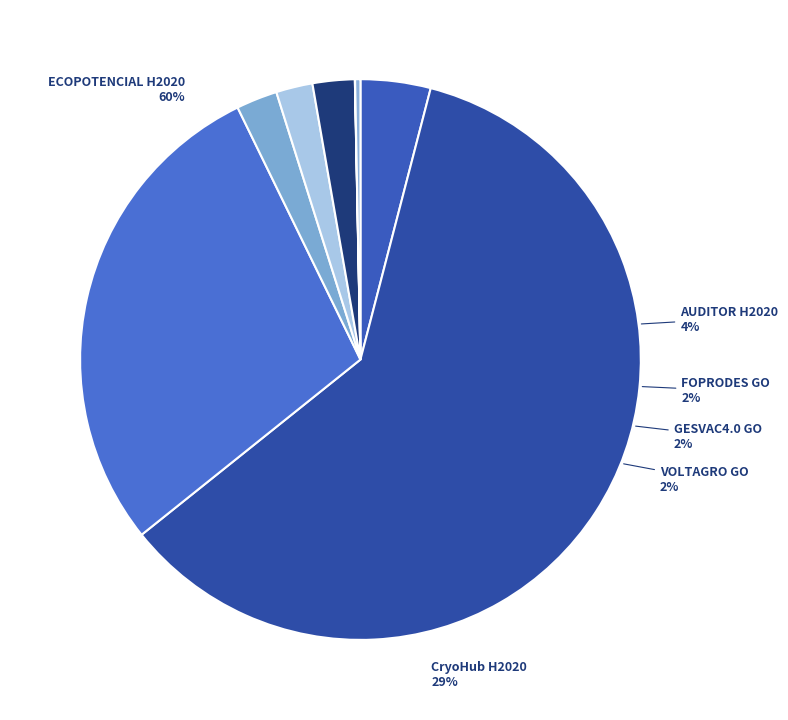

Is GESVAC4.0 GO the majority of the pie?

No